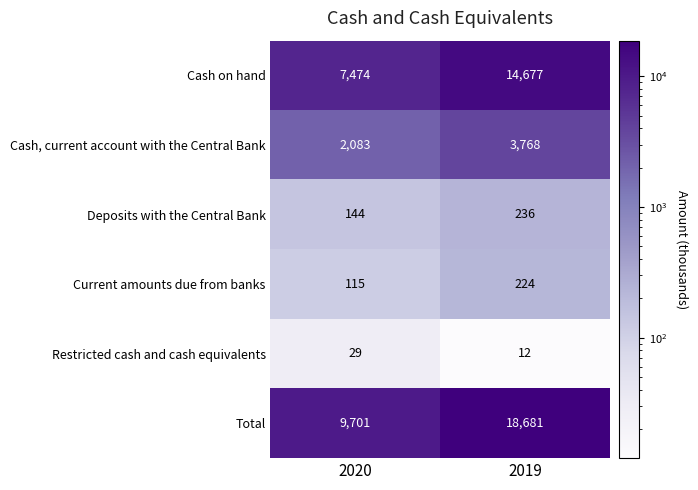

What value does the Current amounts due from banks series have at 2020, to the nearest 10?

120